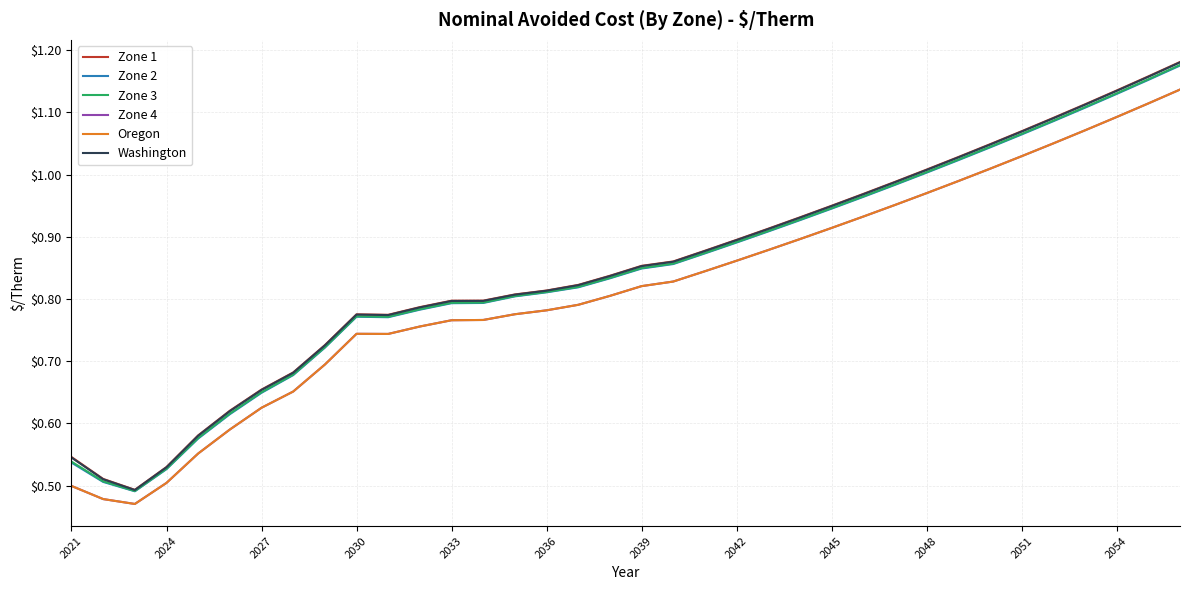

How many lines are shown in the chart?

6